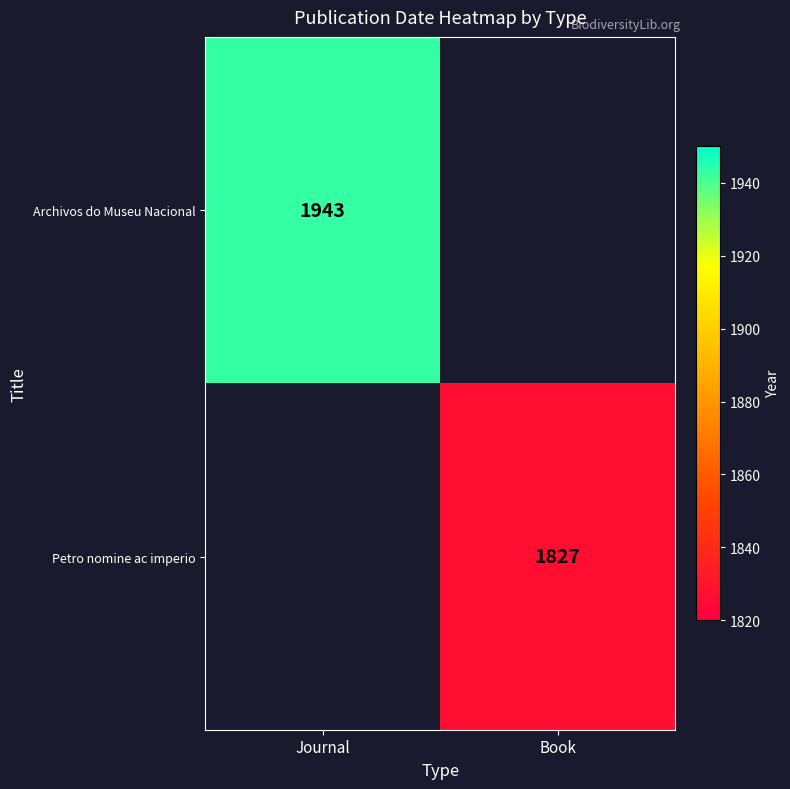

Is it true that Petro nomine ac imperio equals 2997 at Book?

False